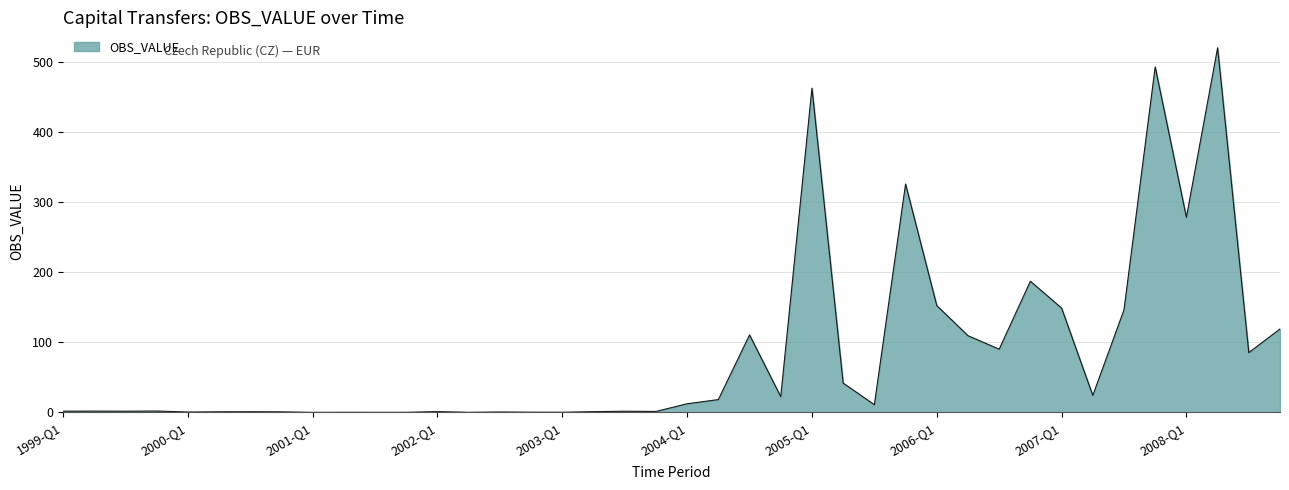

What is the maximum value shown in the chart?

519.8